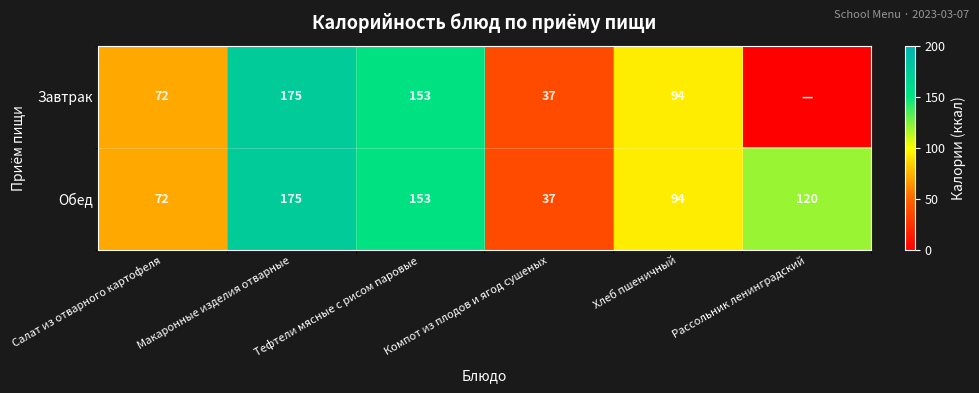

True or false: Обед has a value of 62 at Компот из плодов и ягод сушеных.

False